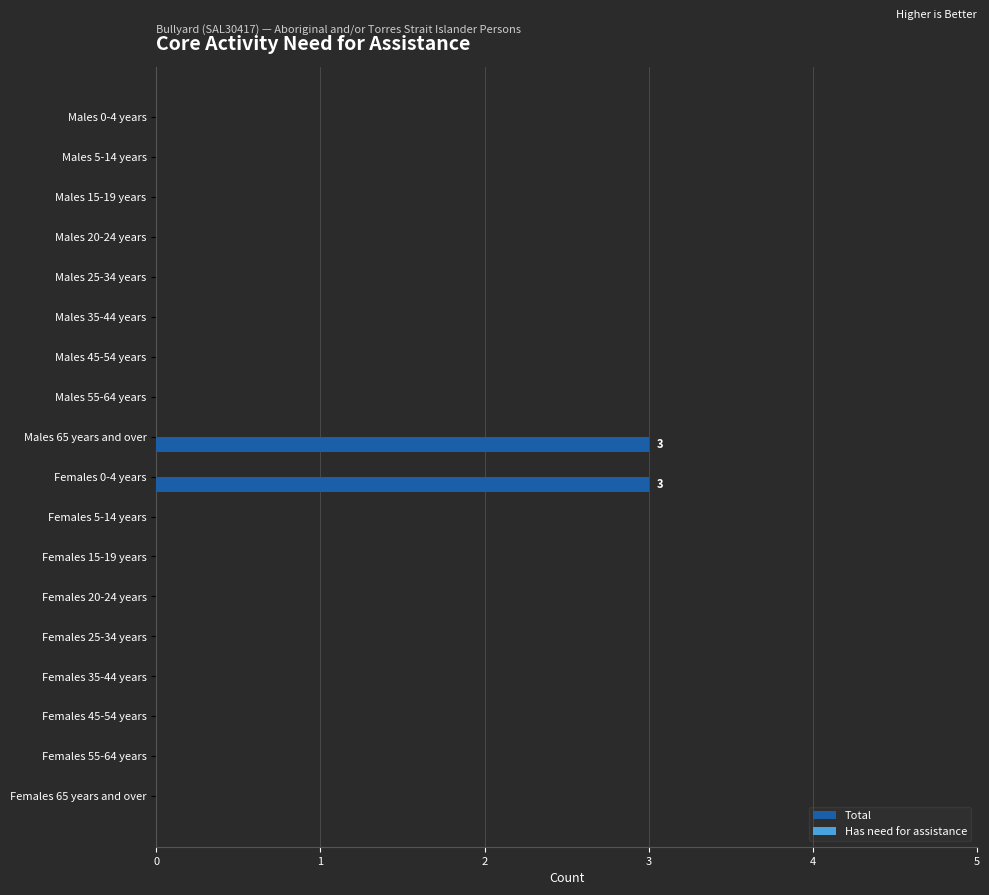

What is the maximum value shown in the chart?

3